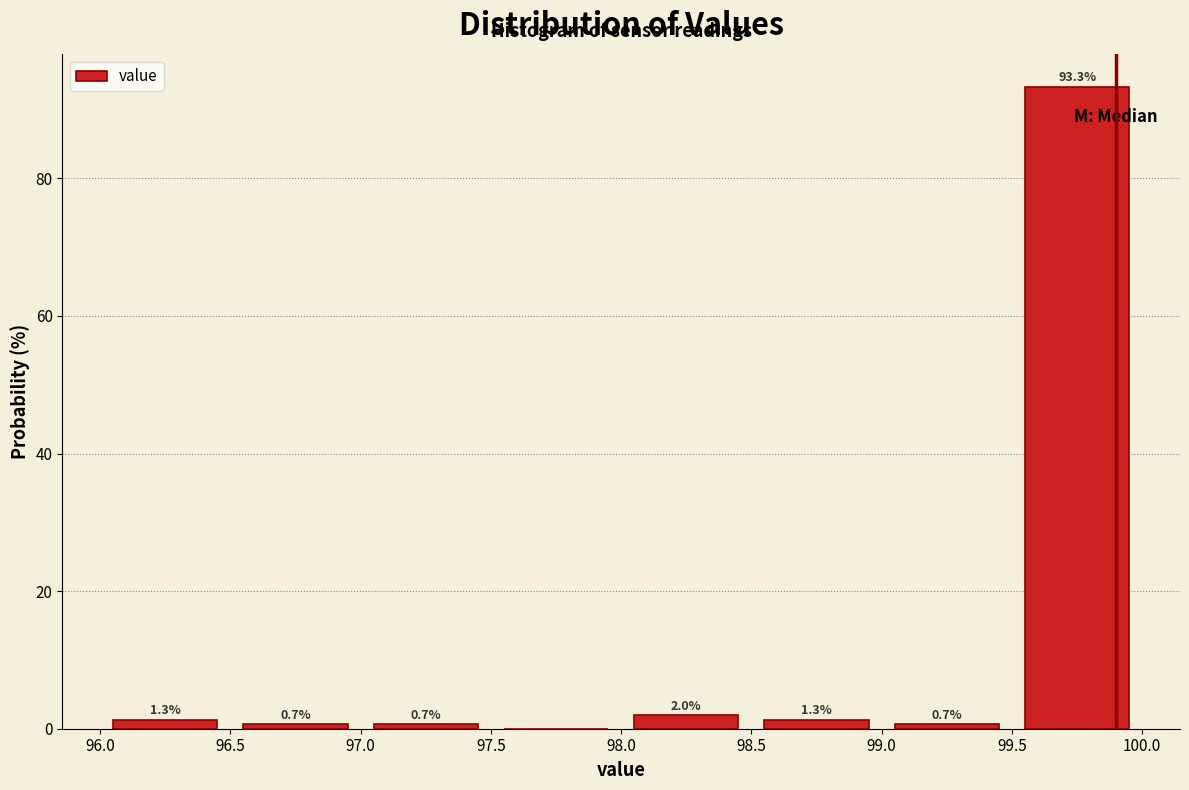

Over which range of the x-axis is the bar tallest?

99.5 to 100.0